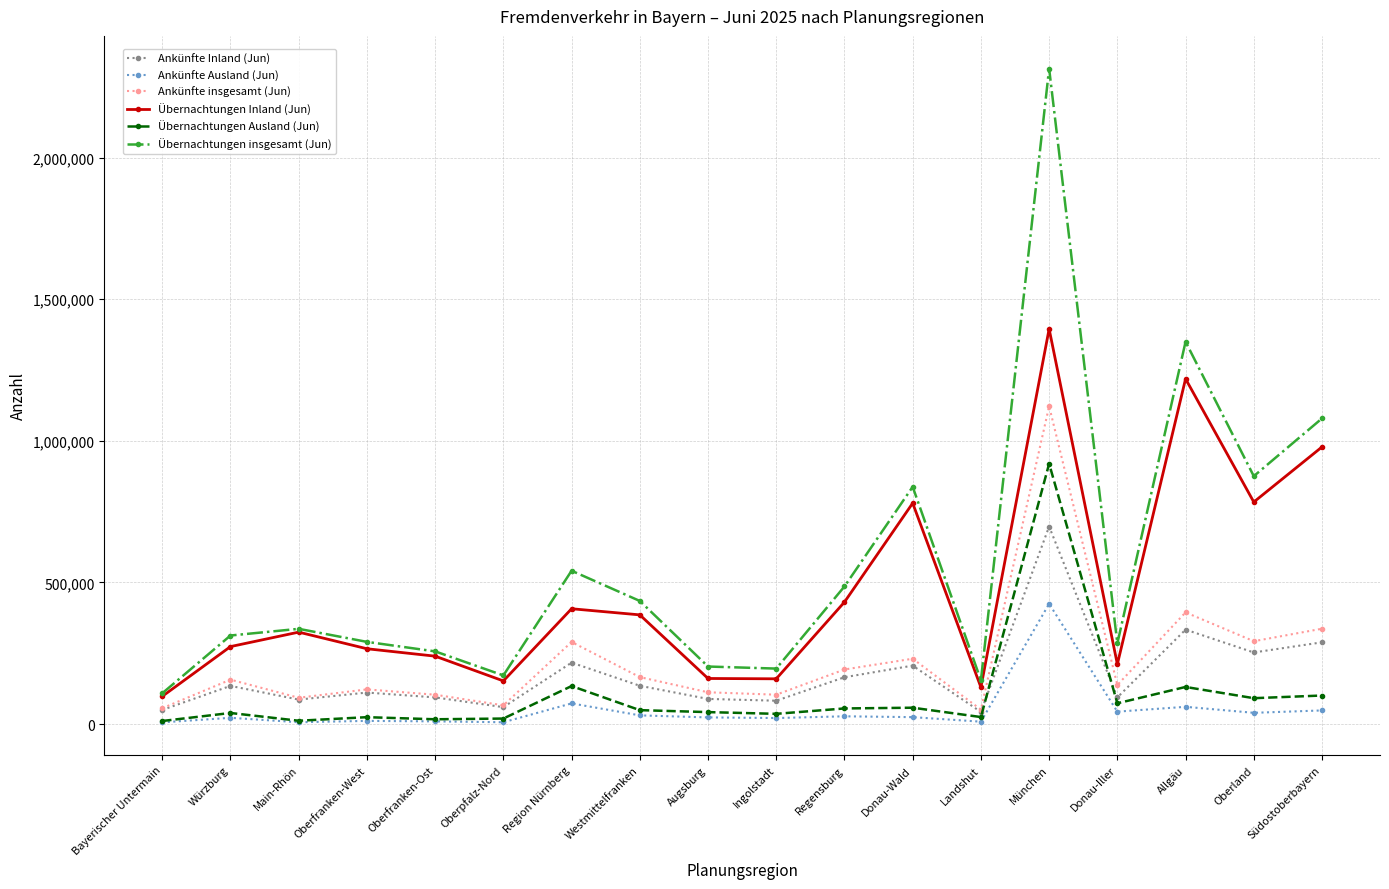

The value of Übernachtungen insgesamt (Jun) at München is 3769893. True or false?

False